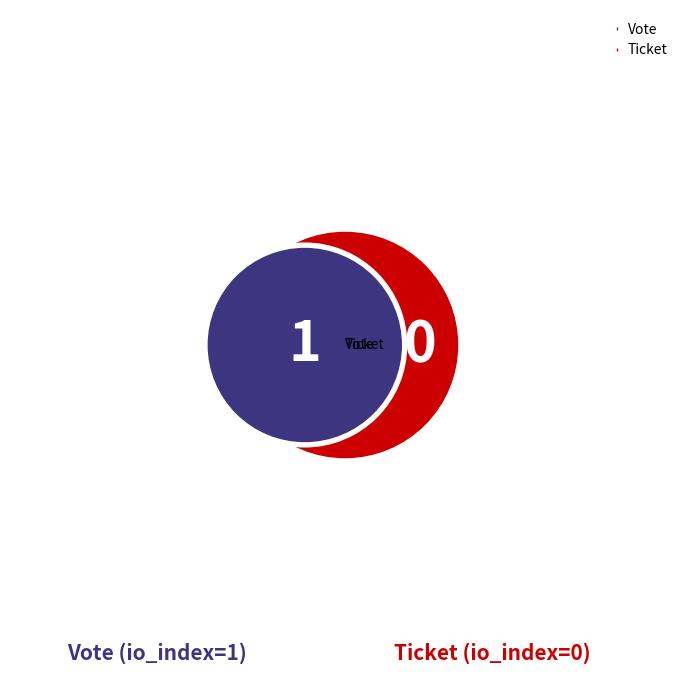

What is the smallest slice in the pie chart?

Ticket